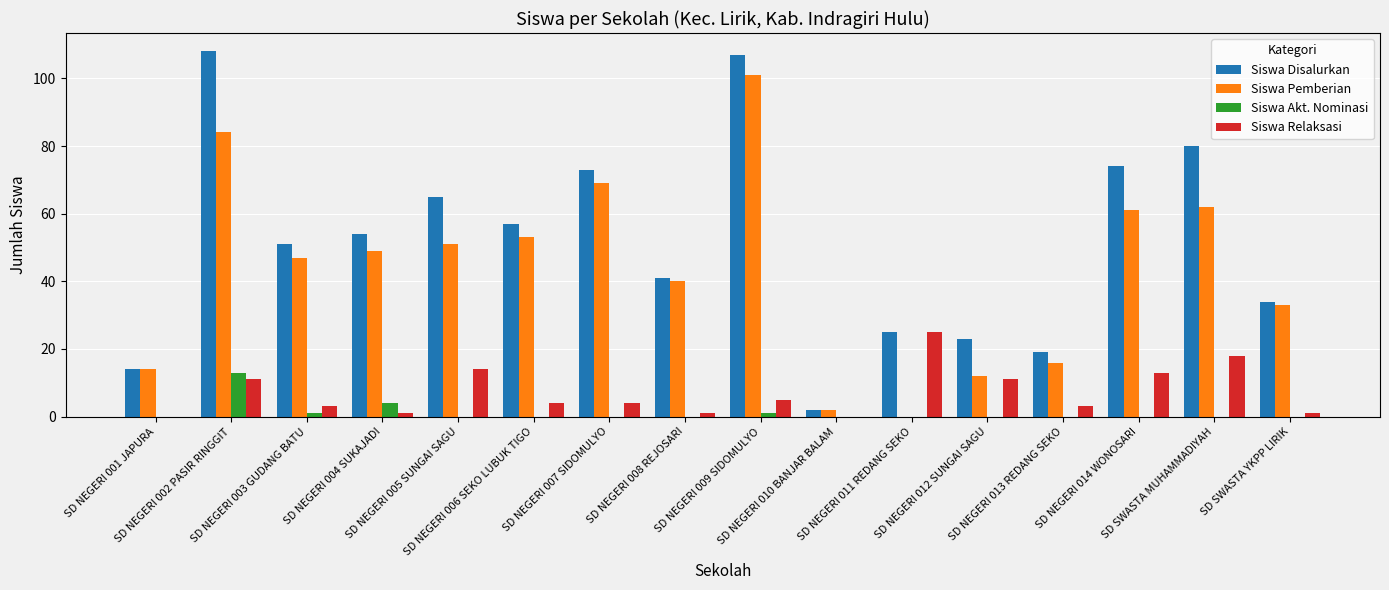

Which series has the largest total across all categories?

Siswa Disalurkan